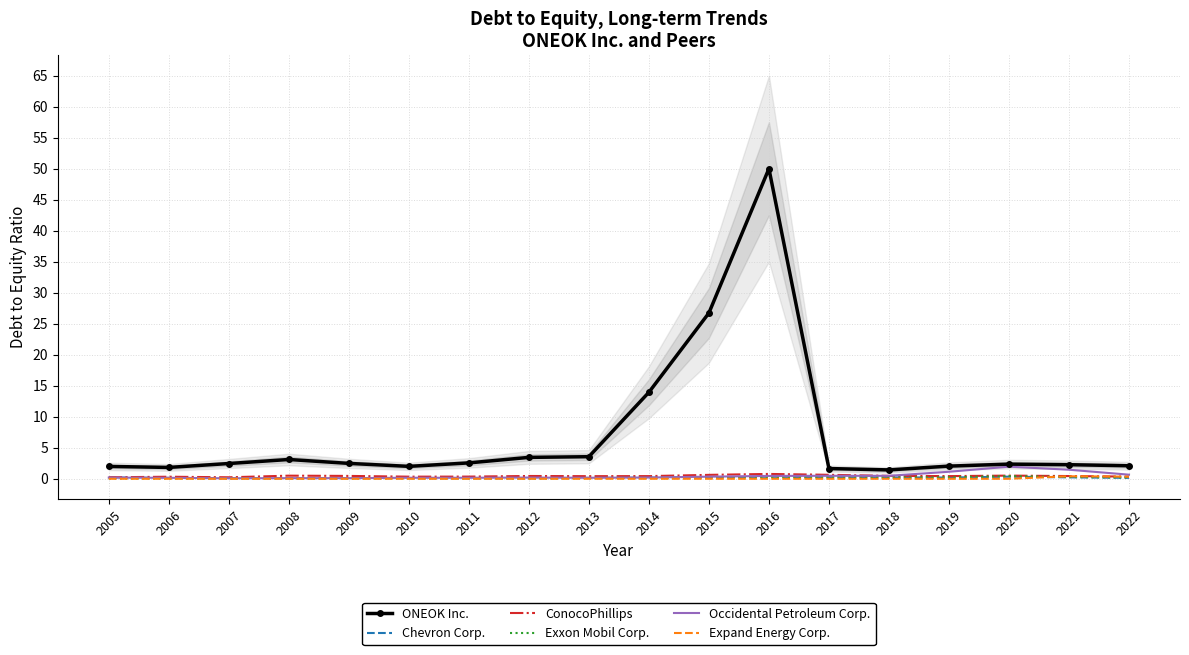

True or false: Exxon Mobil Corp. and ONEOK Inc. cross at least once.

False